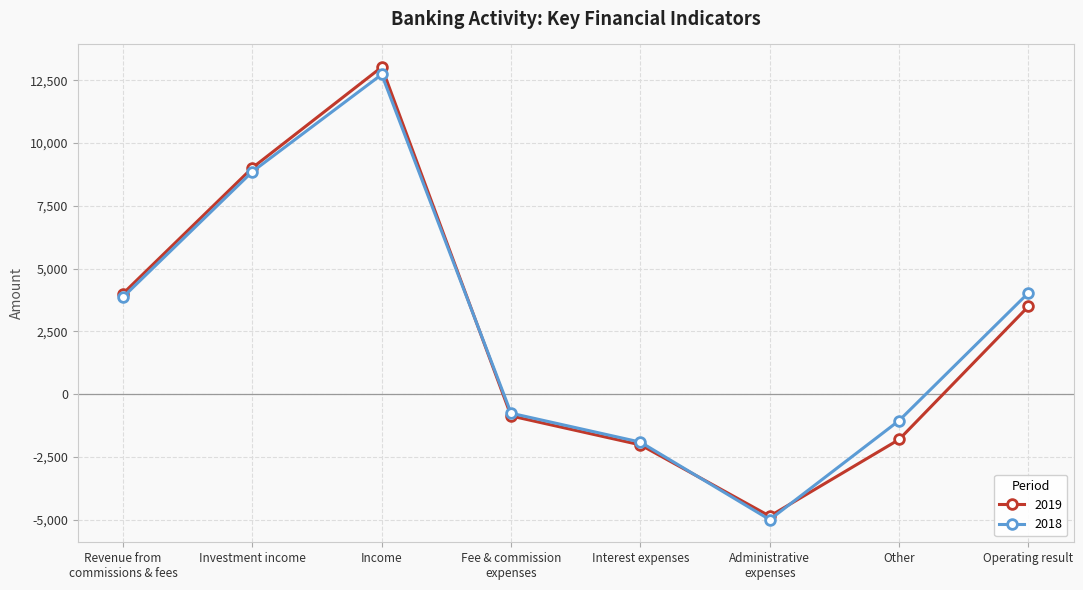

Reading left to right, transcribe all the data shown in this chart.

2019: 4008	9014	13022	-862	-2013	-4850	-1799	3498
2018: 3868	8861	12729	-753	-1904	-4989	-1047	4036